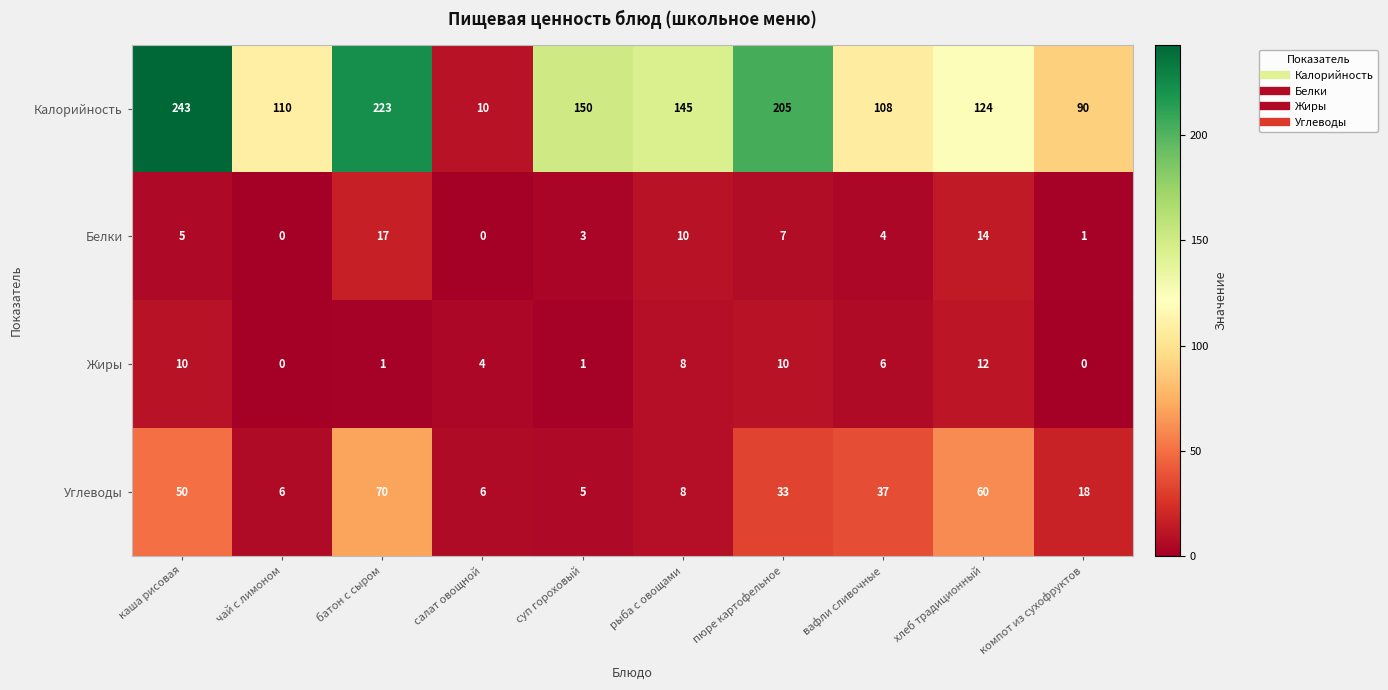

The Калорийность series shows 6 at салат овощной. True or false?

False